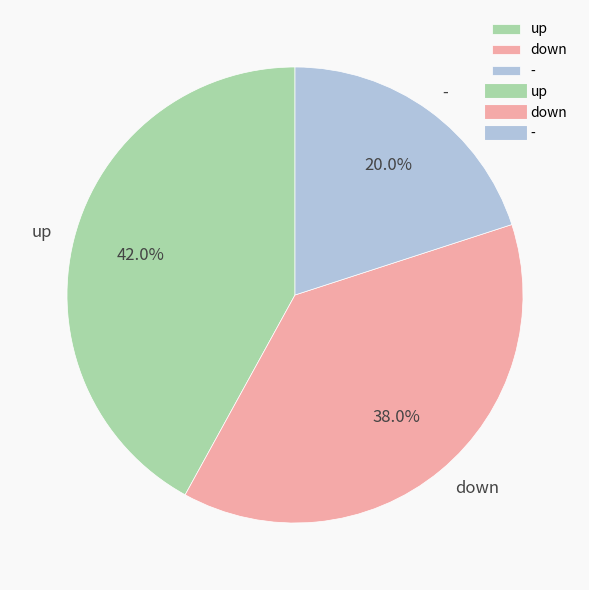

Which category has the smallest portion of the pie?

-